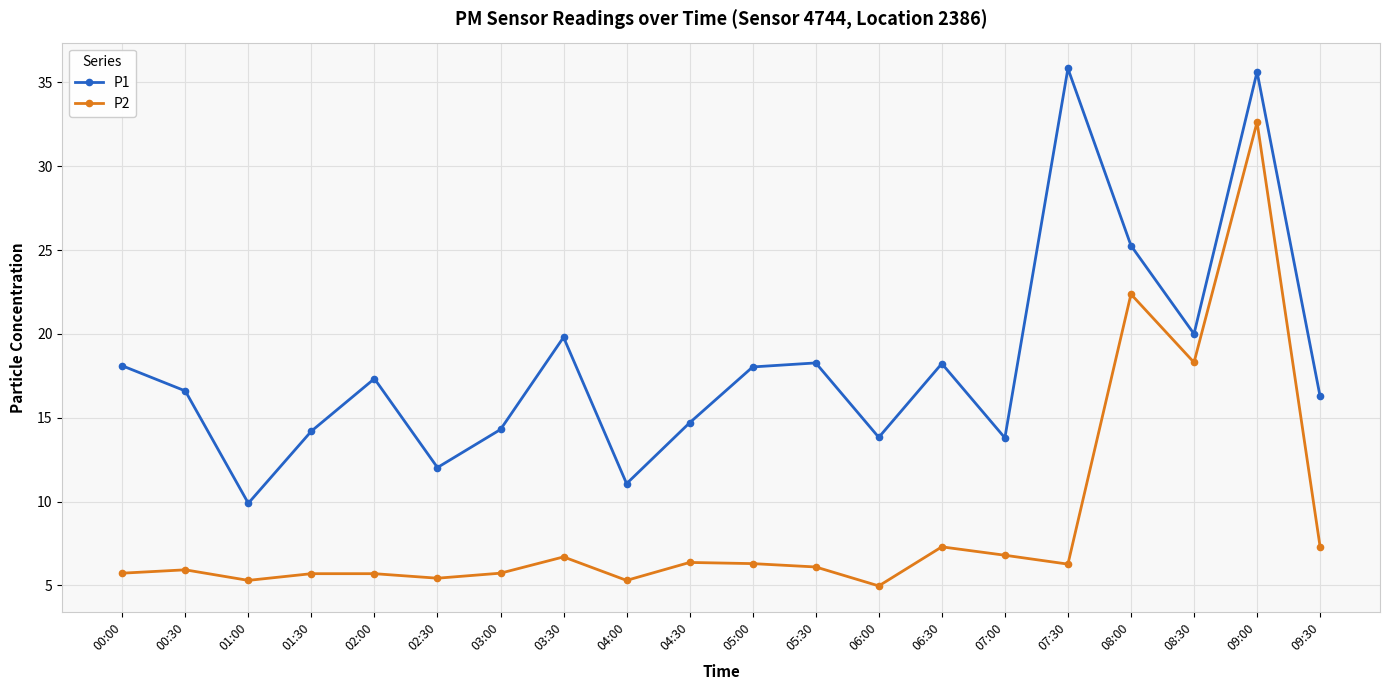

At which label does P2 reach its peak?

09:00